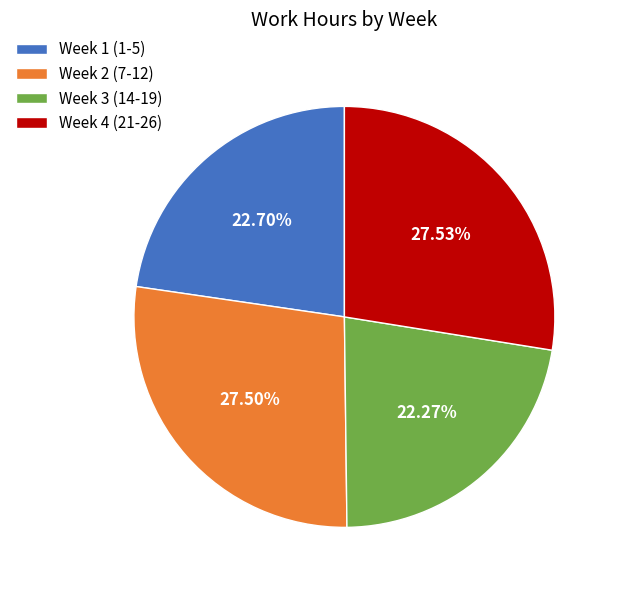

Approximately how many times larger is the value at Week 2 (7-12) compared to Week 1 (1-5)?

1.2